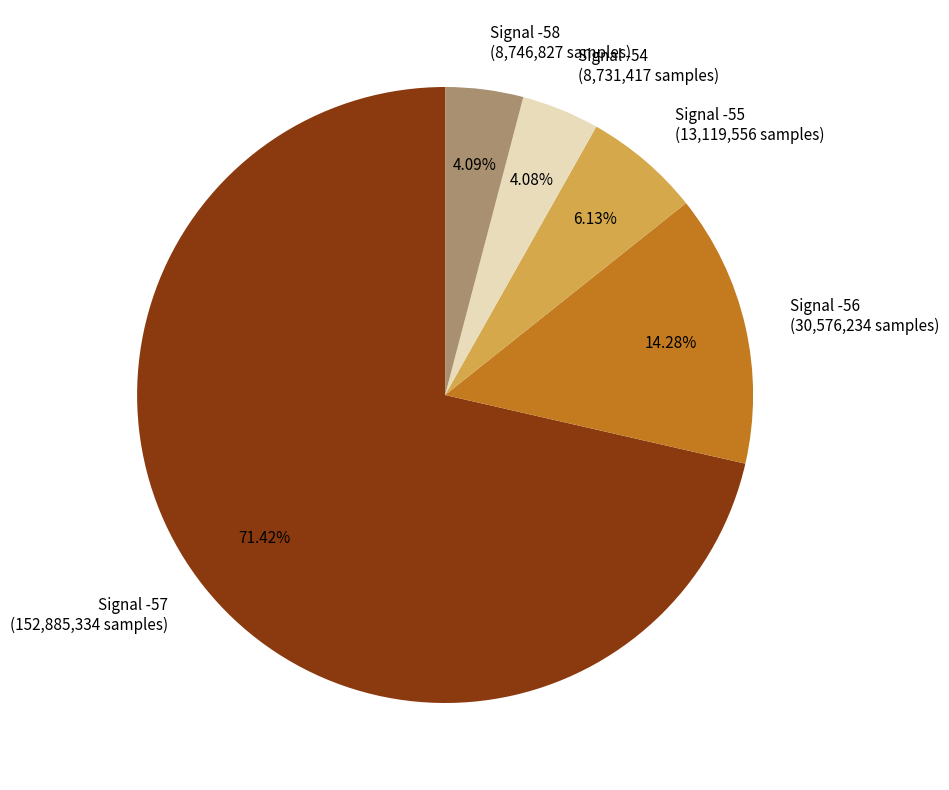

Approximately how many times larger is the value at Signal -54 (8,731,417 samples) compared to Signal -58 (8,746,827 samples)?

1.0